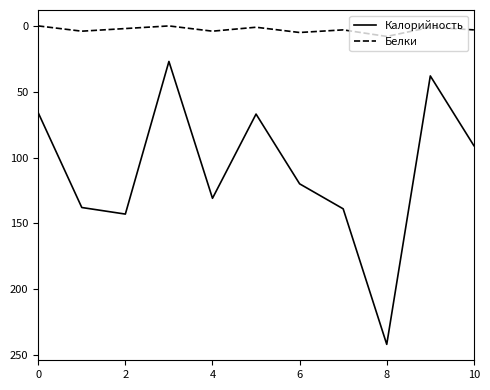

How many Белки values are between 1 and 4?

7